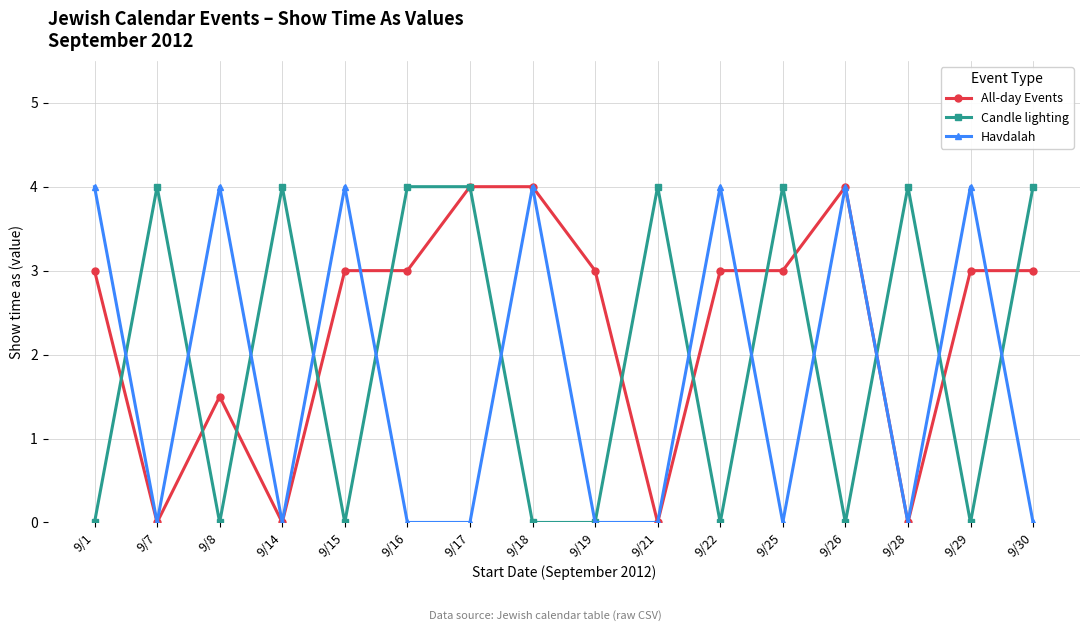

Is it true that Candle lighting equals 4.0 at 9/28?

True